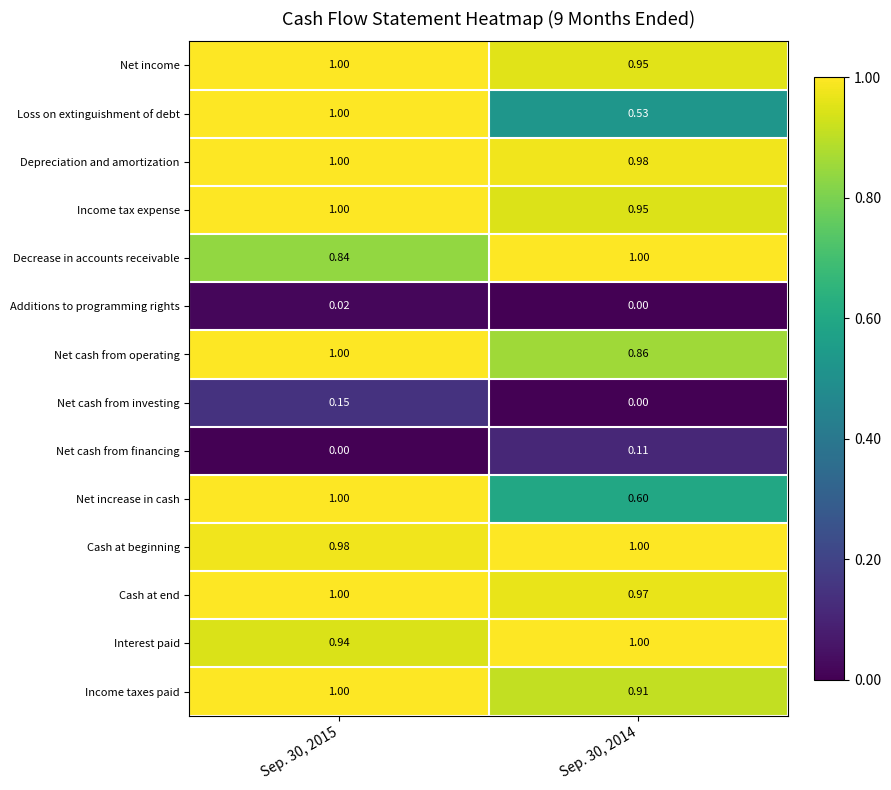

Is the value of Loss on extinguishment of debt at Sep. 30, 2014 greater than the value of Net cash from operating at Sep. 30, 2014?

No